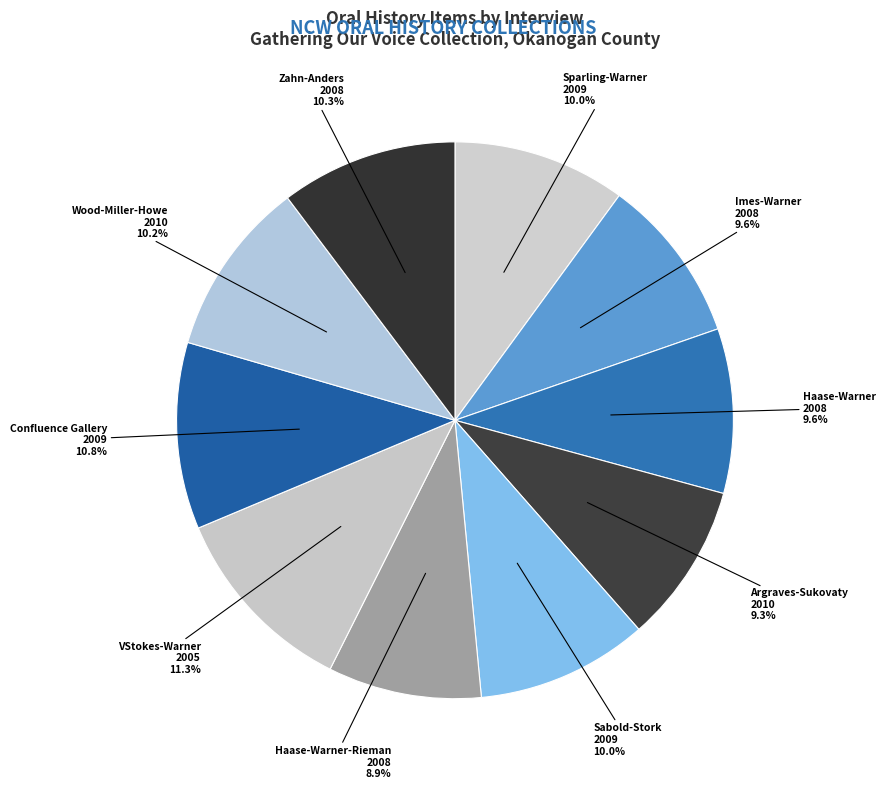

What percentage is NOT represented by VStokes-Warner 2005?

88.7%